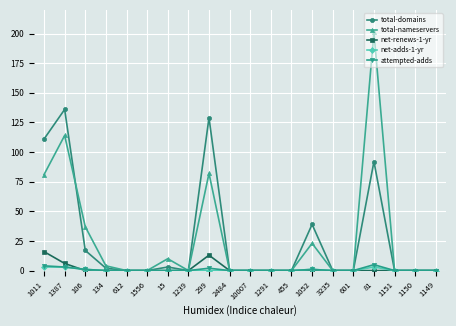

True or false: total-domains has more than 2 interior local peaks.

True